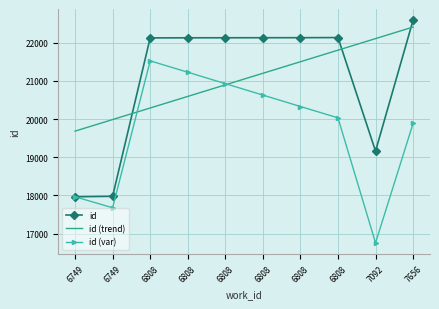

Which series has the largest total across all categories?

id